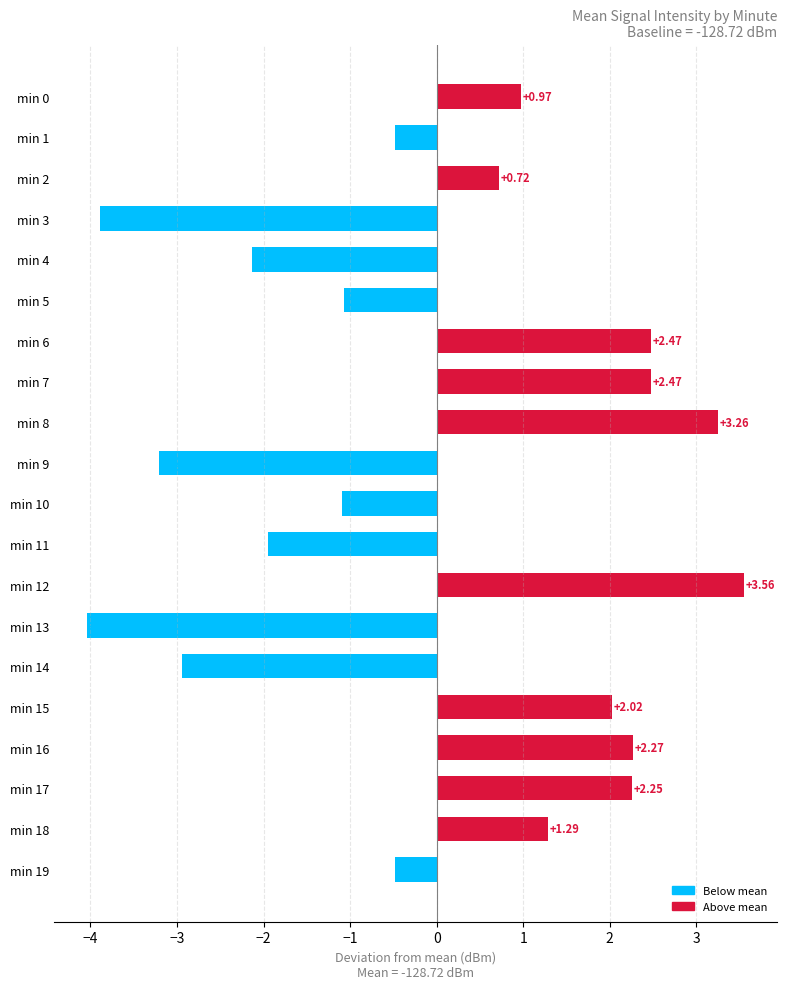

What is the difference between the maximum and minimum values?

7.6